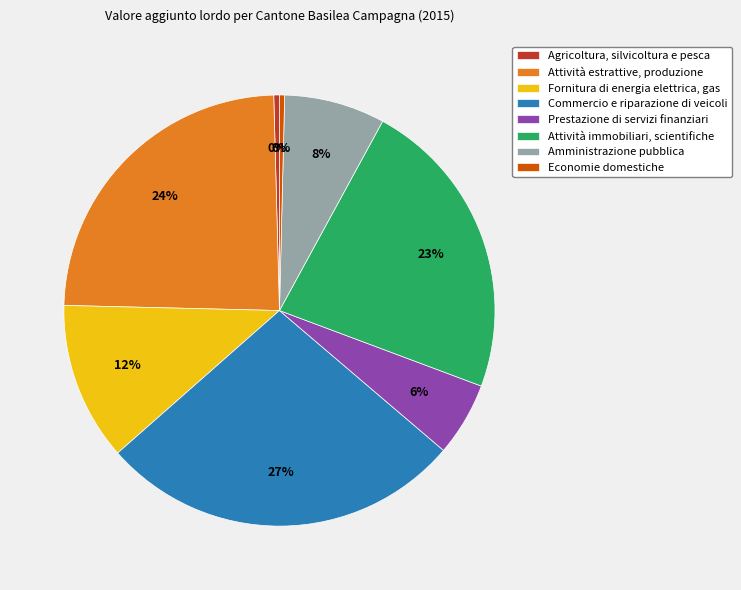

The Amministrazione pubblica slice represents 8% of the pie. True or false?

True